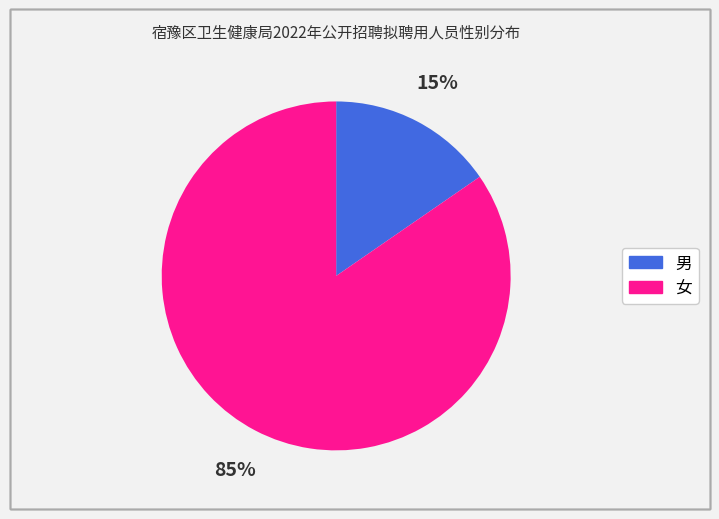

To the nearest percent, what is the average slice percentage?

50%